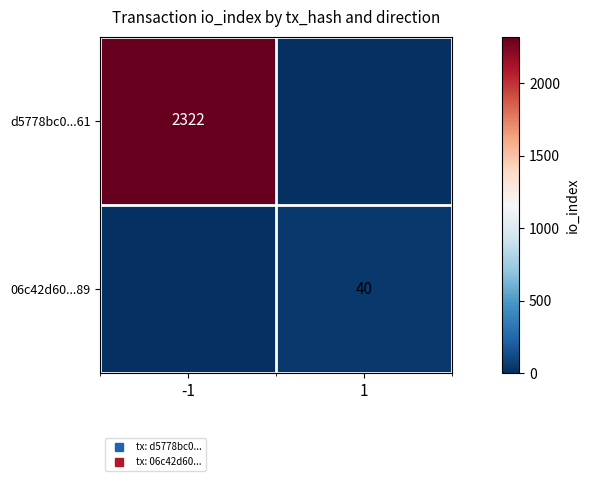

What value does the 06c42d60...89 series have at 1, to the nearest 10?

40